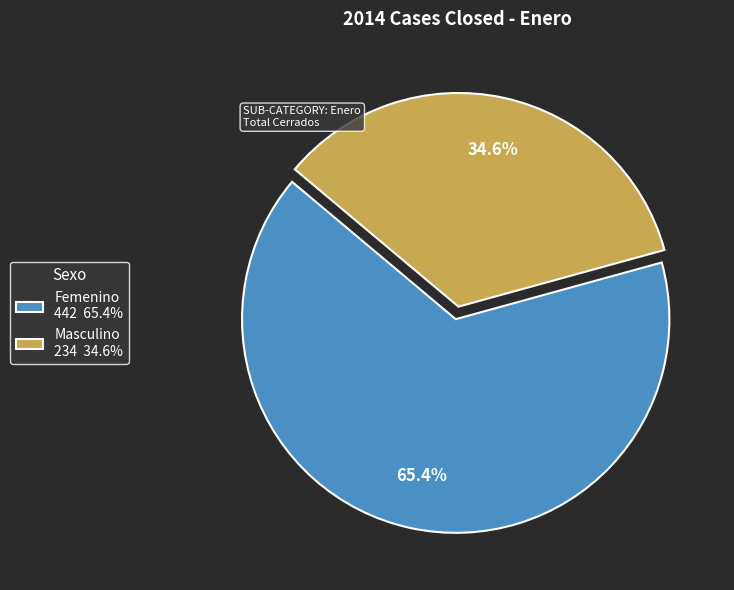

To the nearest percent, what is the combined percentage of Femenino and Masculino?

100%